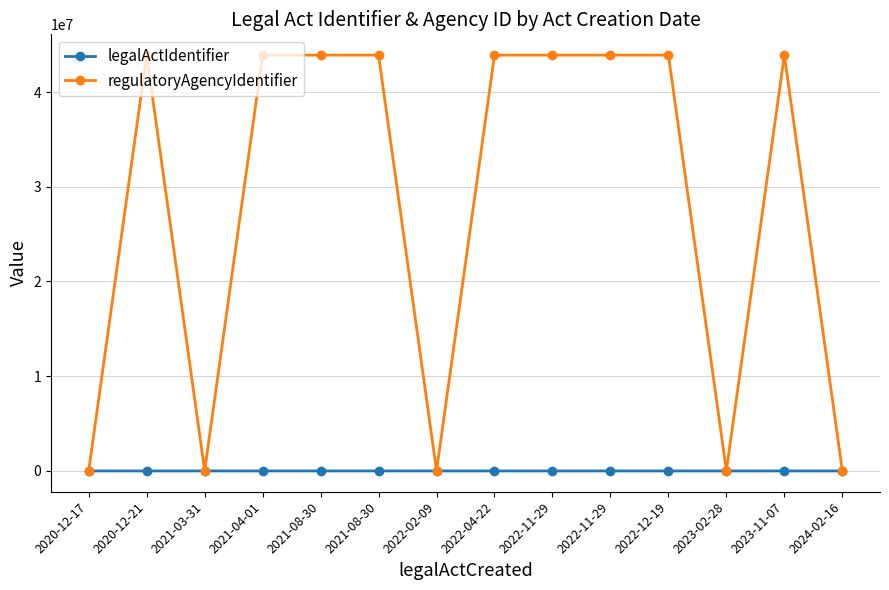

List the series in order of their peak value, lowest first.

legalActIdentifier, regulatoryAgencyIdentifier